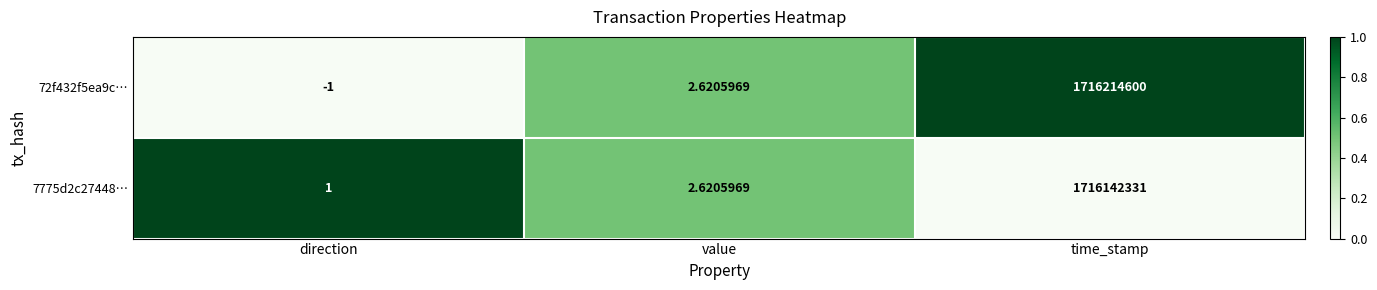

At which label is 7775d2c27448… closest to 858071166?

value